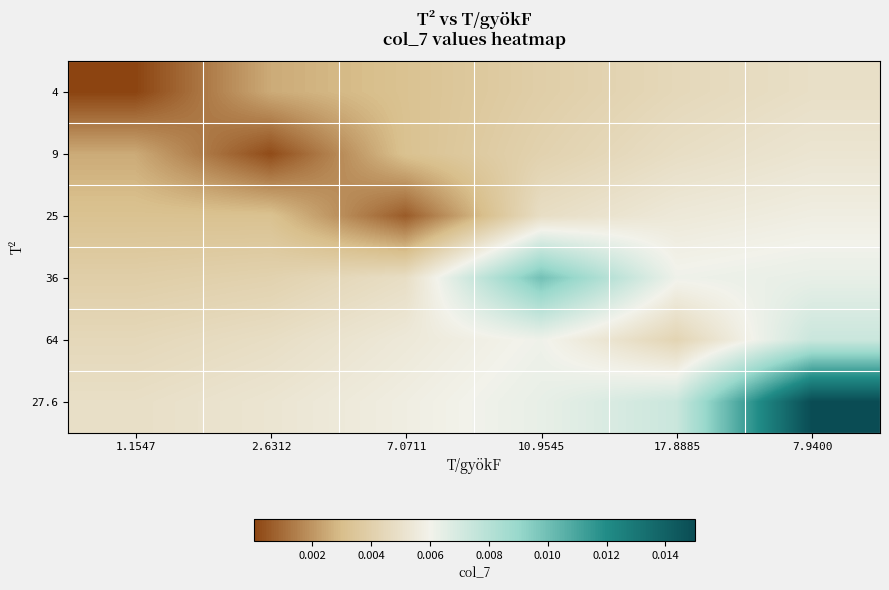

Reading left to right, what are all the values shown in this chart?

4: 1.1547=0.0	2.6312=0.0	7.0711=0.0	10.9545=0.0	17.8885=0.0	7.9400=0.0
9: 1.1547=0.0	2.6312=0.0	7.0711=0.0	10.9545=0.0	17.8885=0.0	7.9400=0.0
25: 1.1547=0.0	2.6312=0.0	7.0711=0.0	10.9545=0.0	17.8885=0.0	7.9400=0.0
36: 1.1547=0.0	2.6312=0.0	7.0711=0.0	10.9545=0.0	17.8885=0.0	7.9400=0.0
64: 1.1547=0.0	2.6312=0.0	7.0711=0.0	10.9545=0.0	17.8885=0.0	7.9400=0.0
27.6: 1.1547=0.0	2.6312=0.0	7.0711=0.0	10.9545=0.0	17.8885=0.0	7.9400=0.0